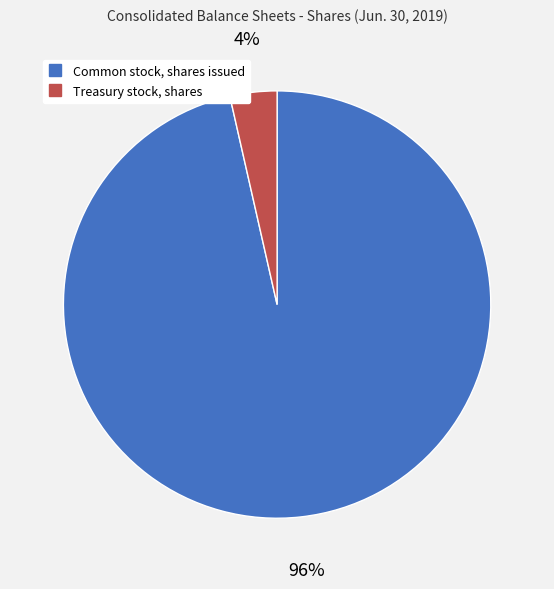

Is the sum of Treasury stock, shares and Common stock, shares issued greater than half?

Yes